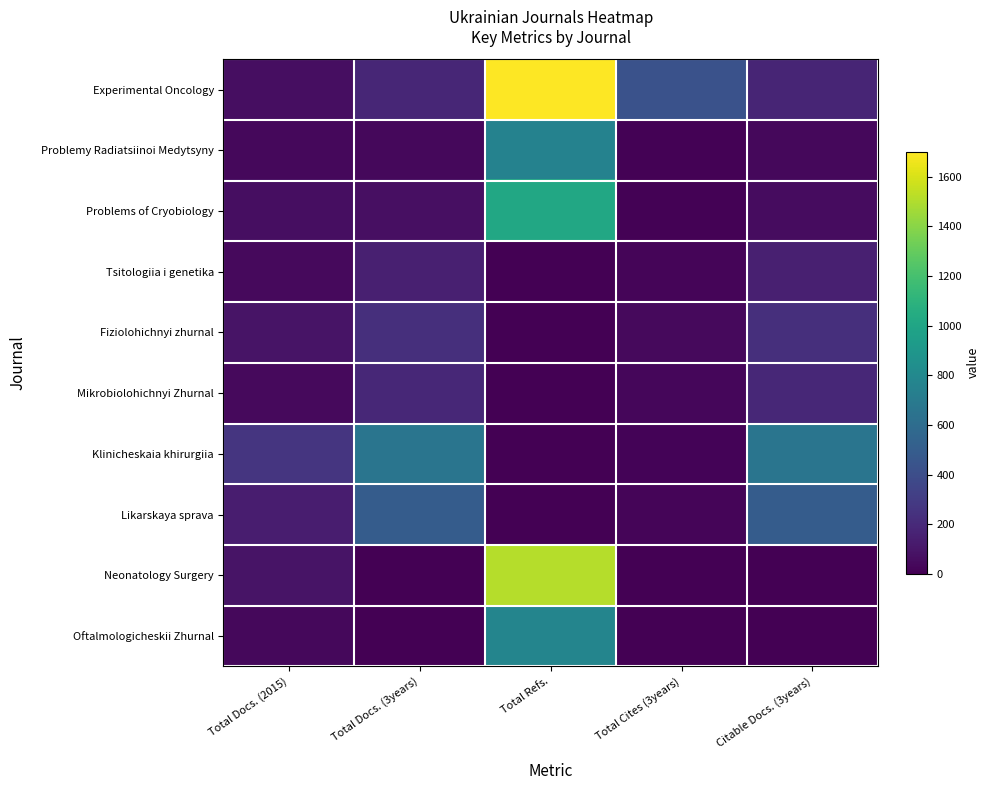

At Total Refs., list the series in order from smallest to largest.

Tsitologiia i genetika, Fiziolohichnyi zhurnal, Mikrobiolohichnyi Zhurnal, Klinicheskaia khirurgiia, Likarskaya sprava, Problemy Radiatsiinoi Medytsyny, Oftalmologicheskii Zhurnal, Problems of Cryobiology, Neonatology Surgery, Experimental Oncology